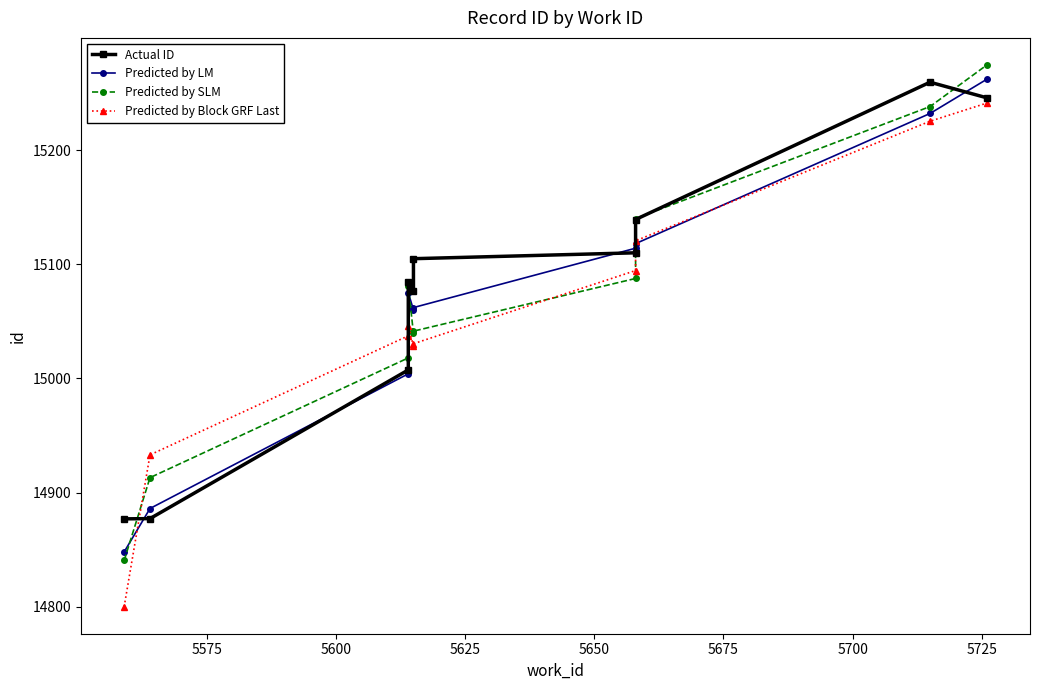

How many interior local valleys does the Actual ID series have?

1